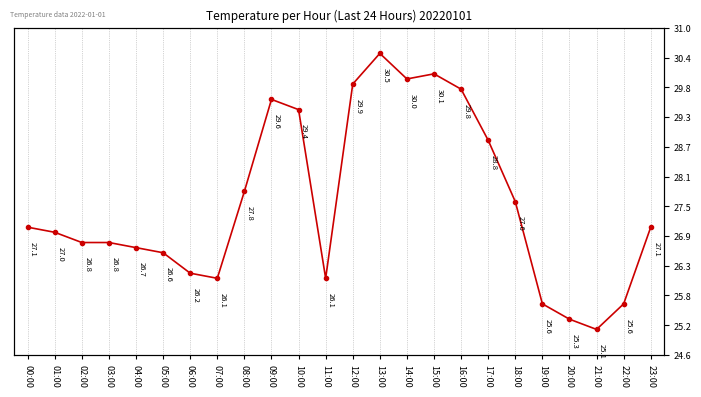

True or false: the data has more than 1 interior local peaks.

True